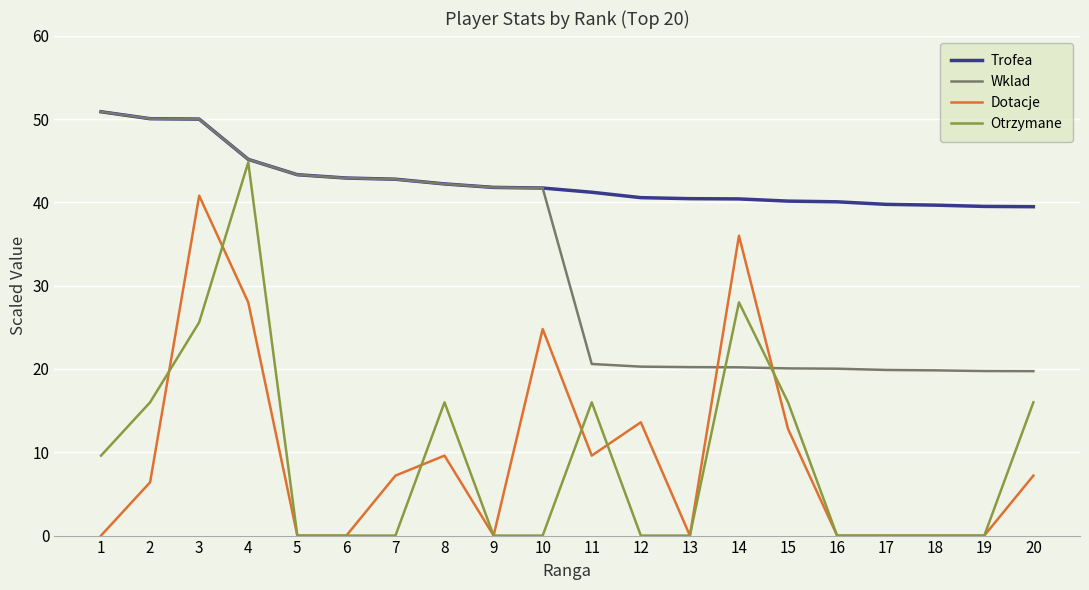

What is the total value across all series at 13?

60.7